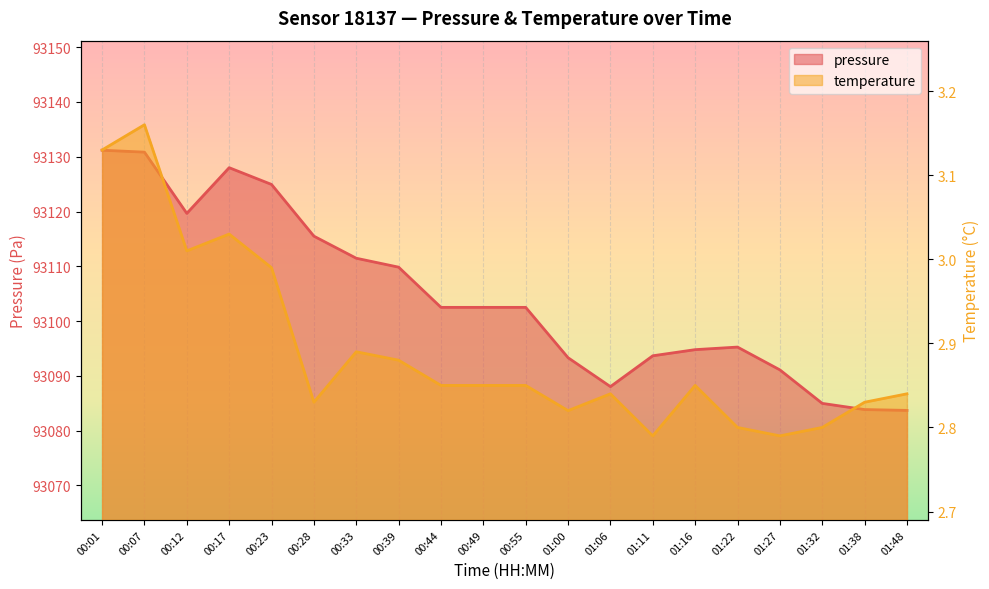

Read the temperature value at 00:33.

2.9